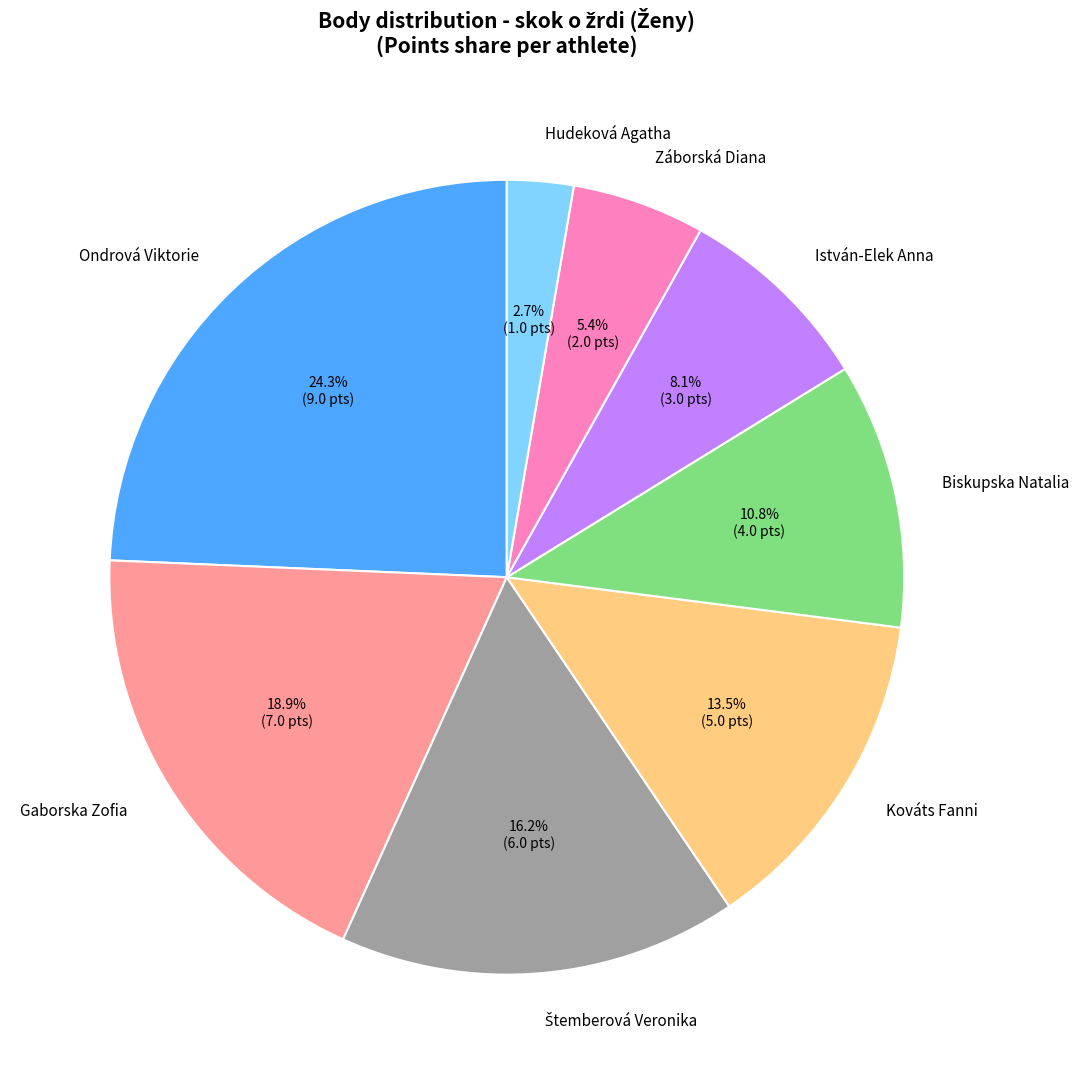

Is there any slice that represents more than half of the pie?

No